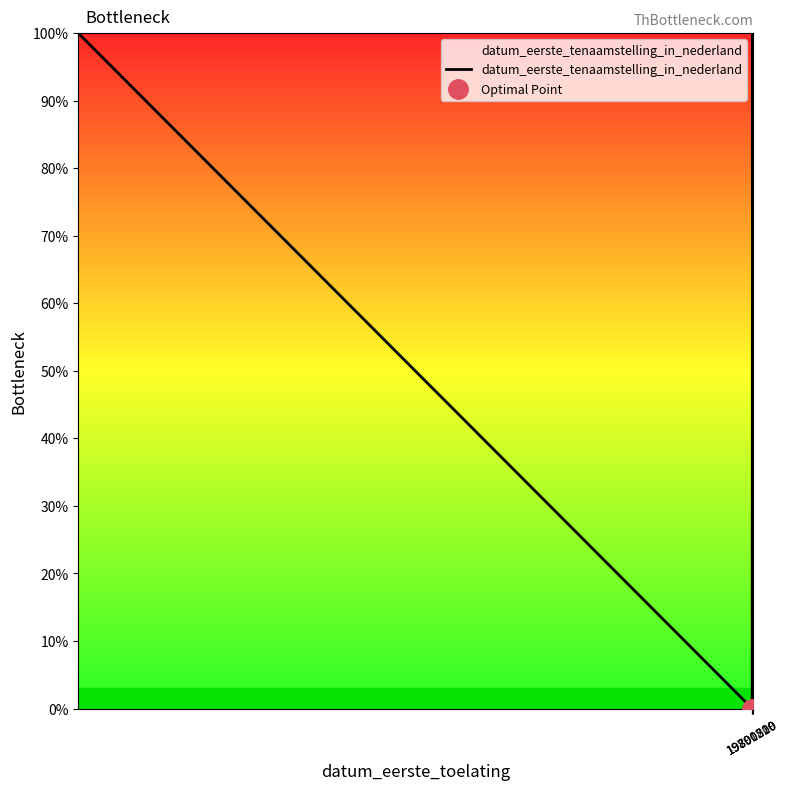

Is this an area chart (filled region under the line)?

No